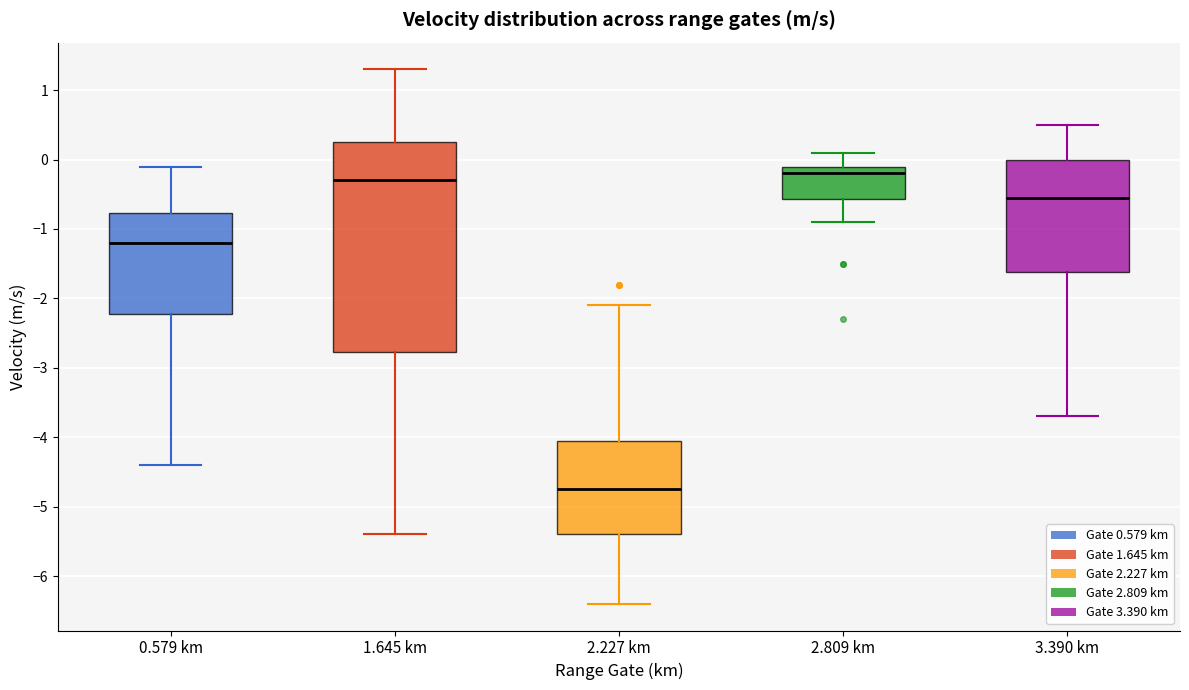

Reading left to right, read every box against the y-axis: the position of its median line, the range the box covers, and the ends of its whiskers. The values are not printed on the chart, so give them approximately, as read against the axis.

0.579 km: median -1.2, box -2.2 to -0.8, whiskers -4.4 to -0.1
1.645 km: median -0.3, box -2.8 to 0.3, whiskers -5.4 to 1.3
2.227 km: median -4.7, box -5.4 to -4.0, whiskers -6.4 to -2.1
2.809 km: median -0.2, box -0.6 to -0.1, whiskers -0.9 to 0.1
3.390 km: median -0.5, box -1.6 to 0.0, whiskers -3.7 to 0.5